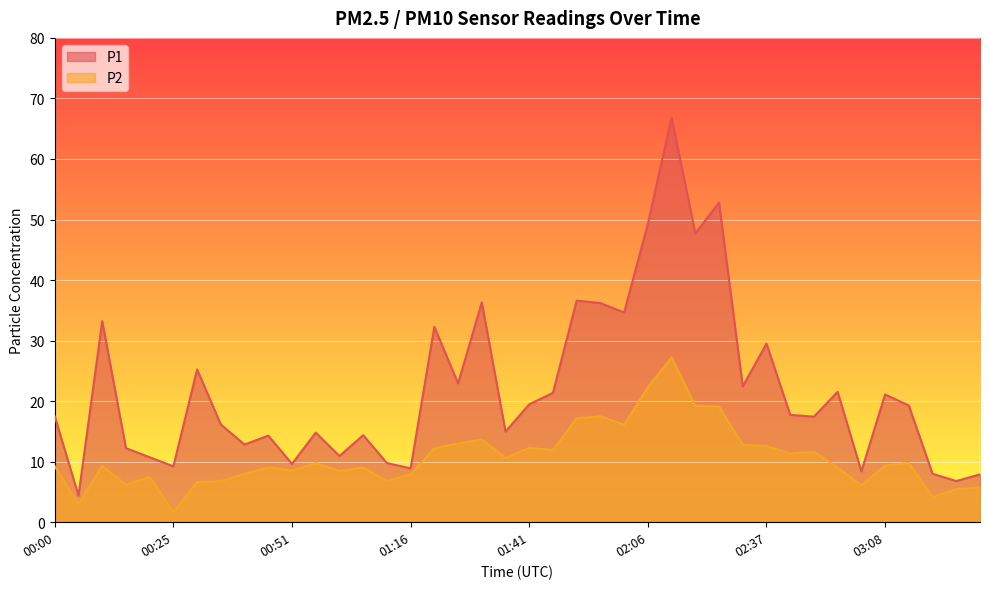

True or false: P2 and P1 cross at least once.

False